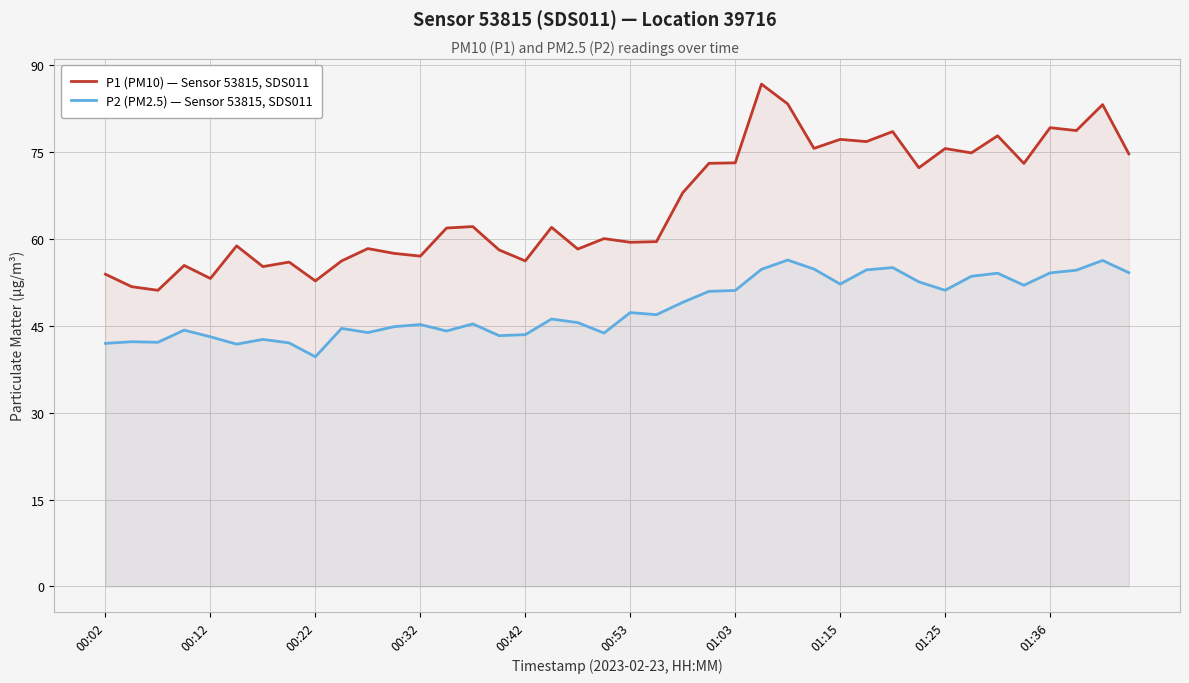

How many distinct data groups are displayed?

2